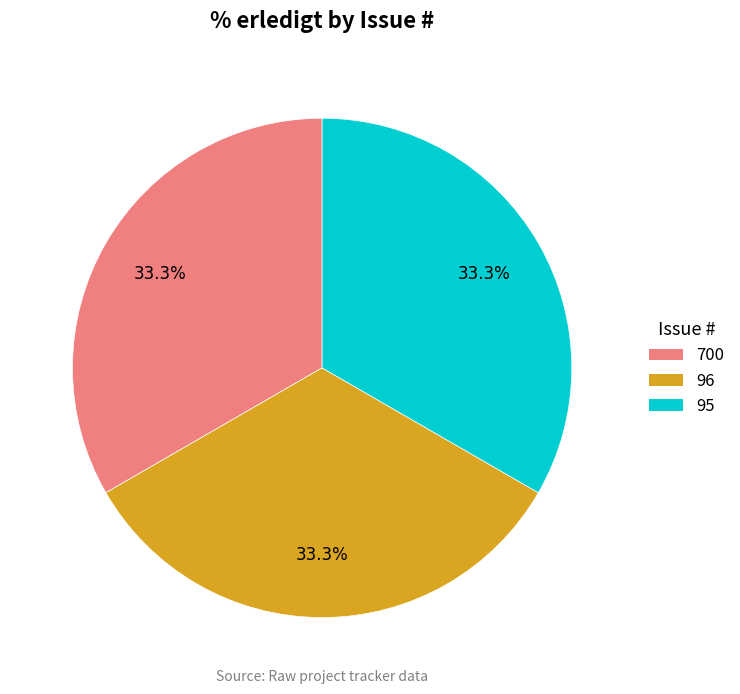

Is there a majority slice in this chart?

No